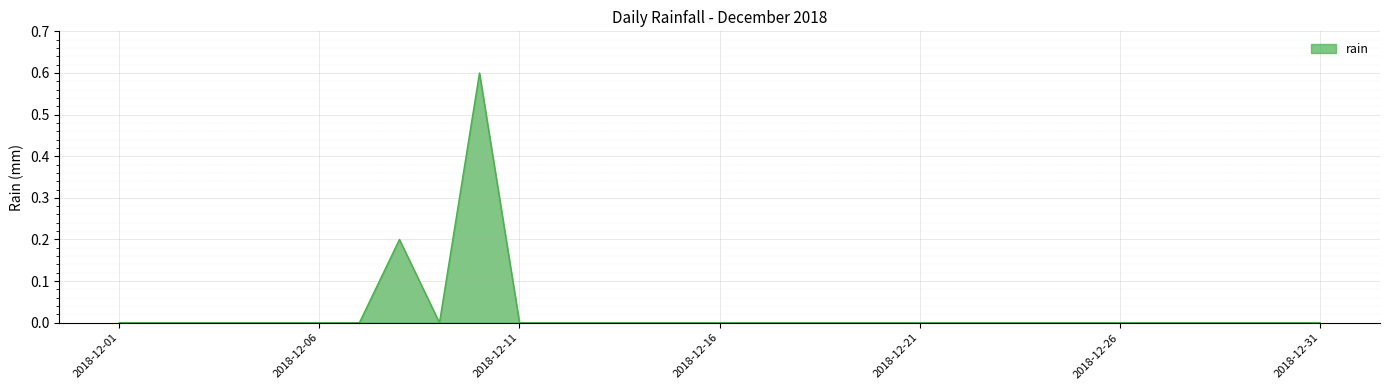

What is the maximum value shown in the chart?

0.6